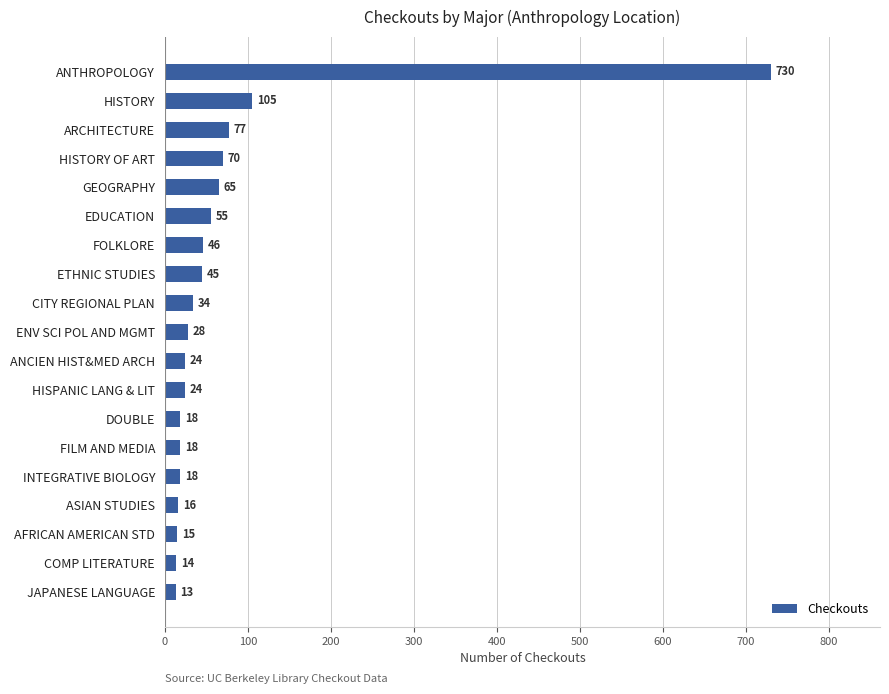

What is the sum of all values?

1415